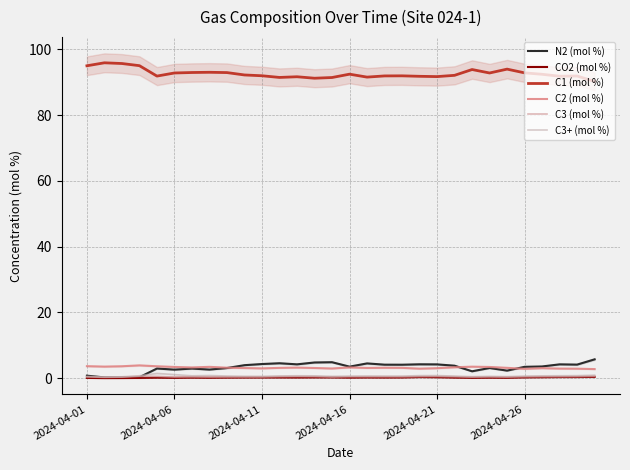

The C2 (mol %) series shows 4.9 at 13. True or false?

False